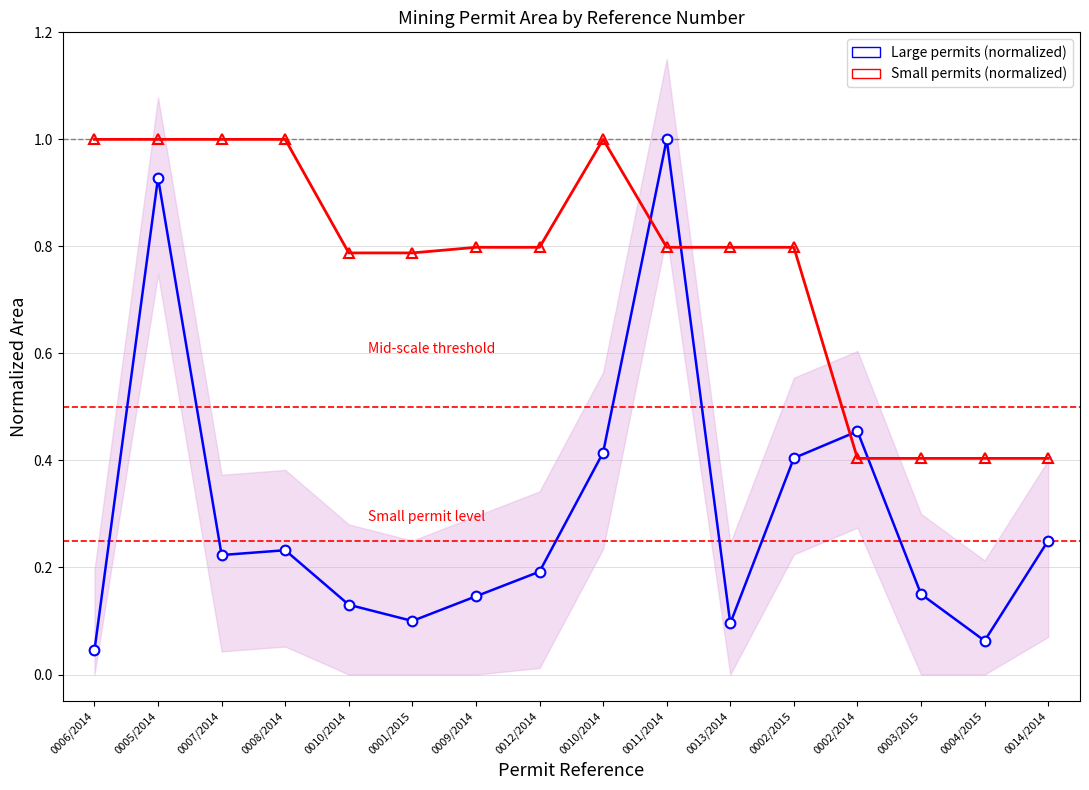

List the series in order of their peak value, lowest first.

Large permits (normalized), Small permits (normalized)